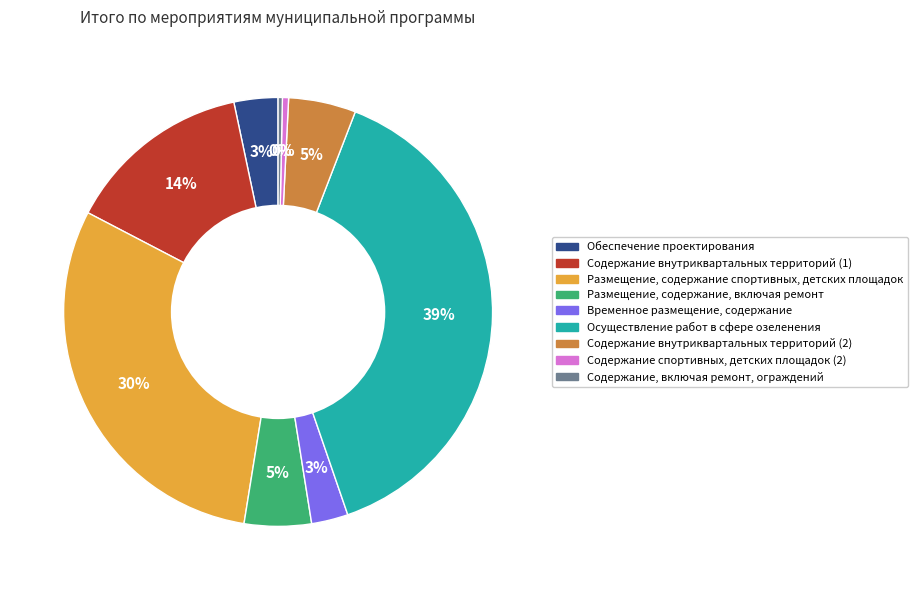

To the nearest percent, what is the difference between the largest and smallest slice percentages?

39%